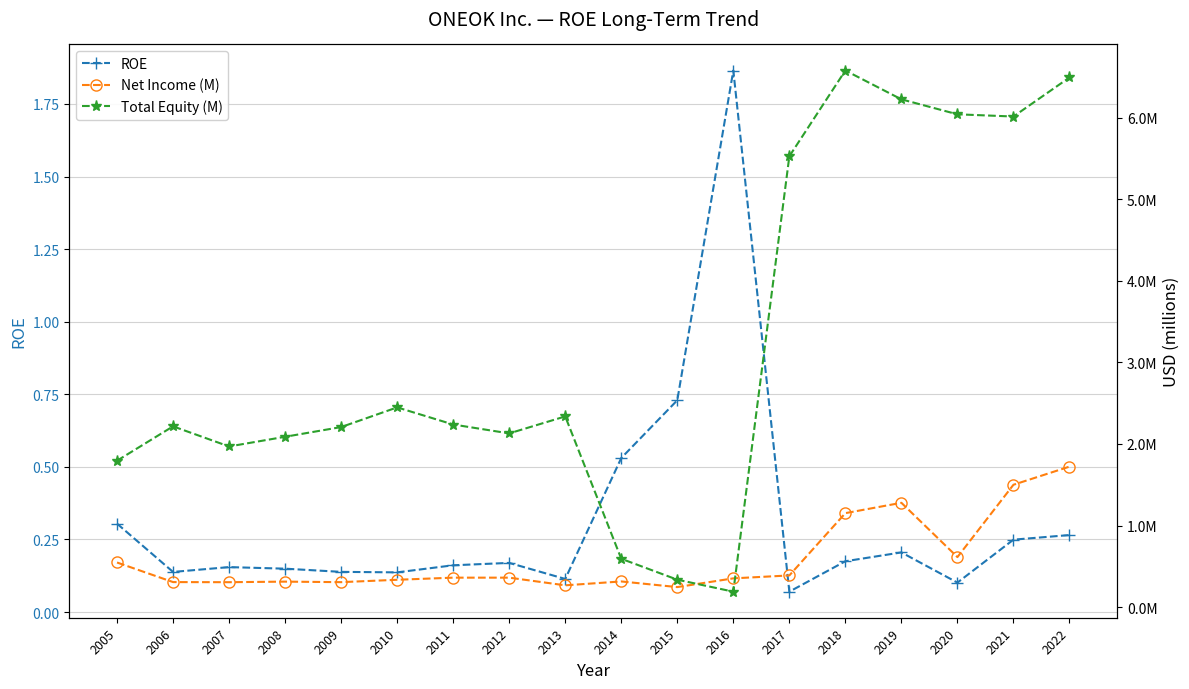

Which category has the lowest value across all series?

2017